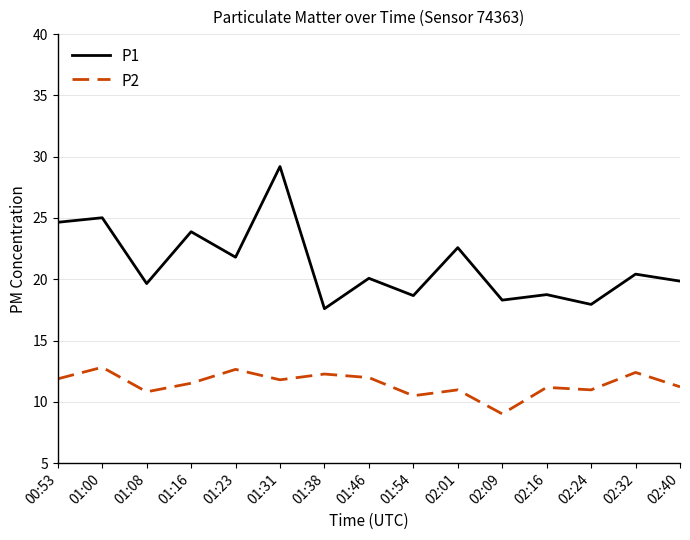

At 01:54, list the series in order from largest to smallest.

P1, P2